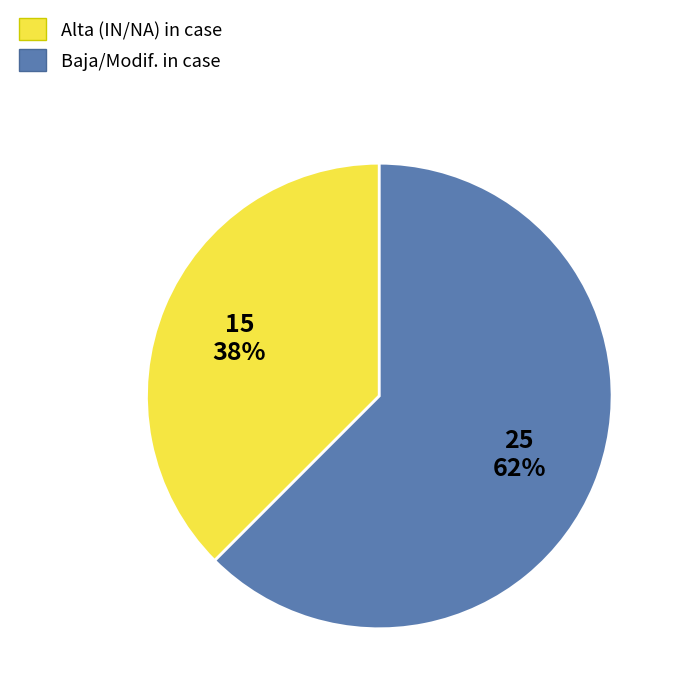

Is there a majority slice in this chart?

Yes